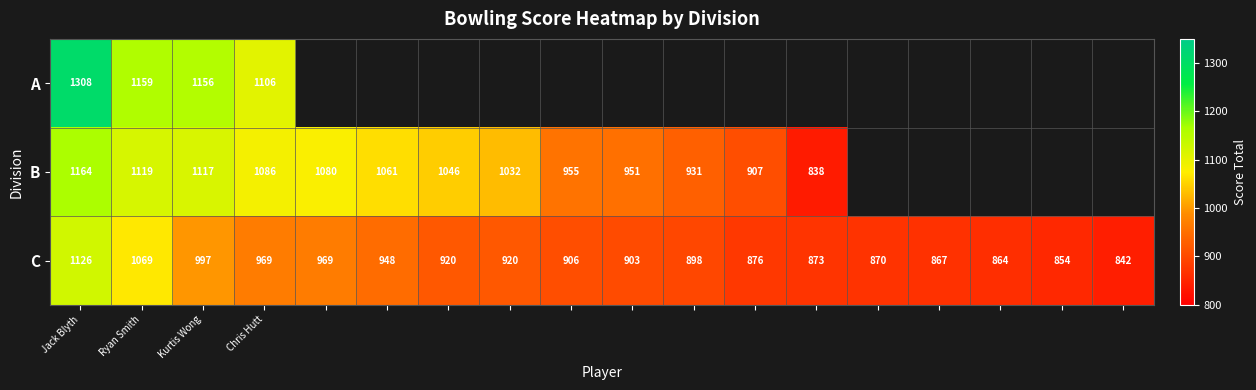

At which label is C closest to 984?

Kurtis Wong